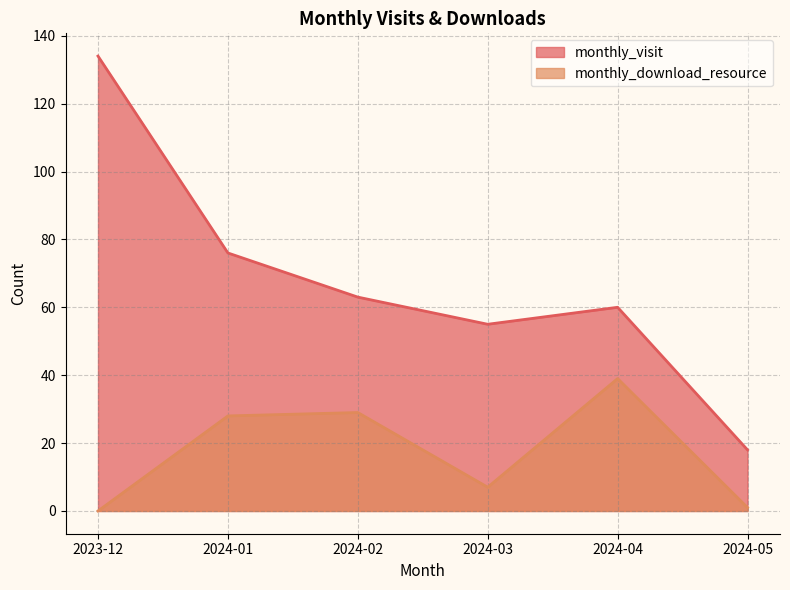

How many values in the monthly_download_resource series exceed 28?

2